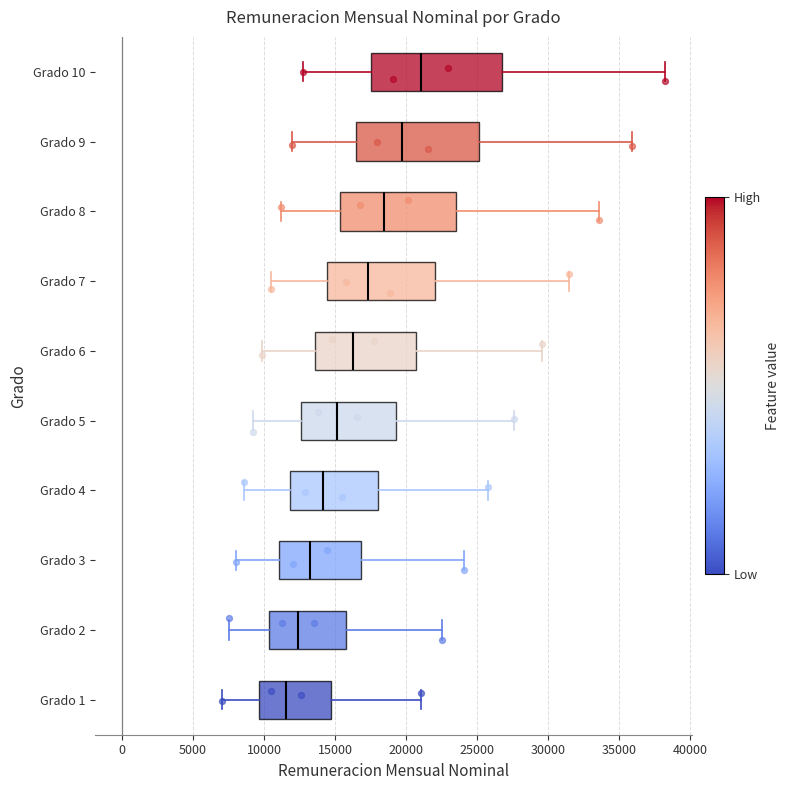

Comparing the boxes themselves (not the whiskers), which one is the widest?

Grado 10